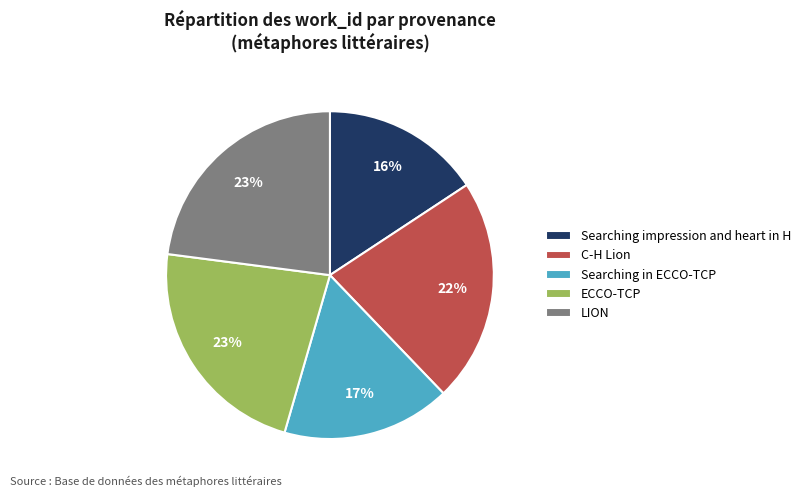

To the nearest percent, what is the combined percentage of ECCO-TCP and C-H Lion?

45%